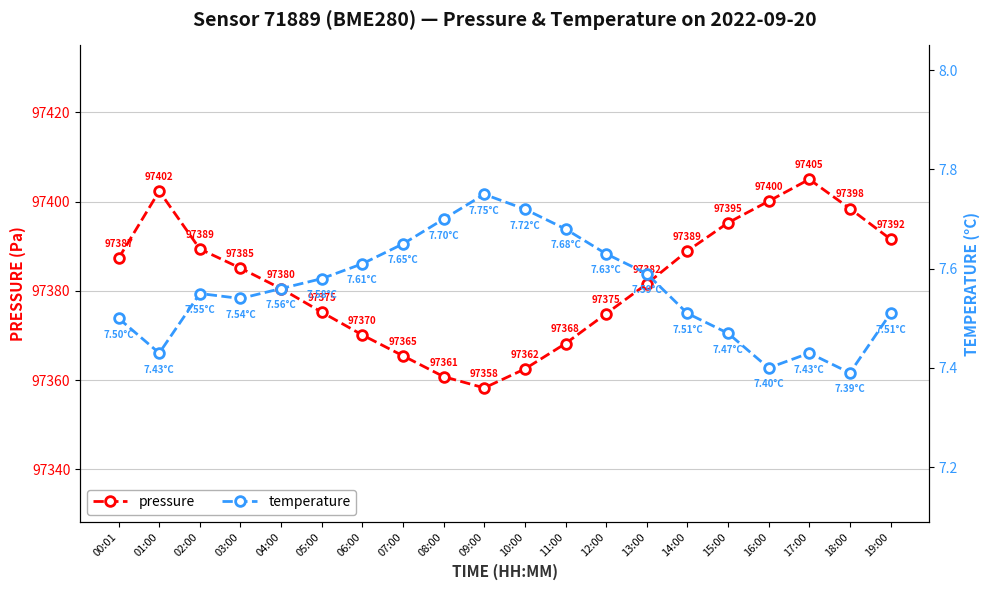

In temperature, how many points are higher than both neighbors (excluding endpoints)?

3